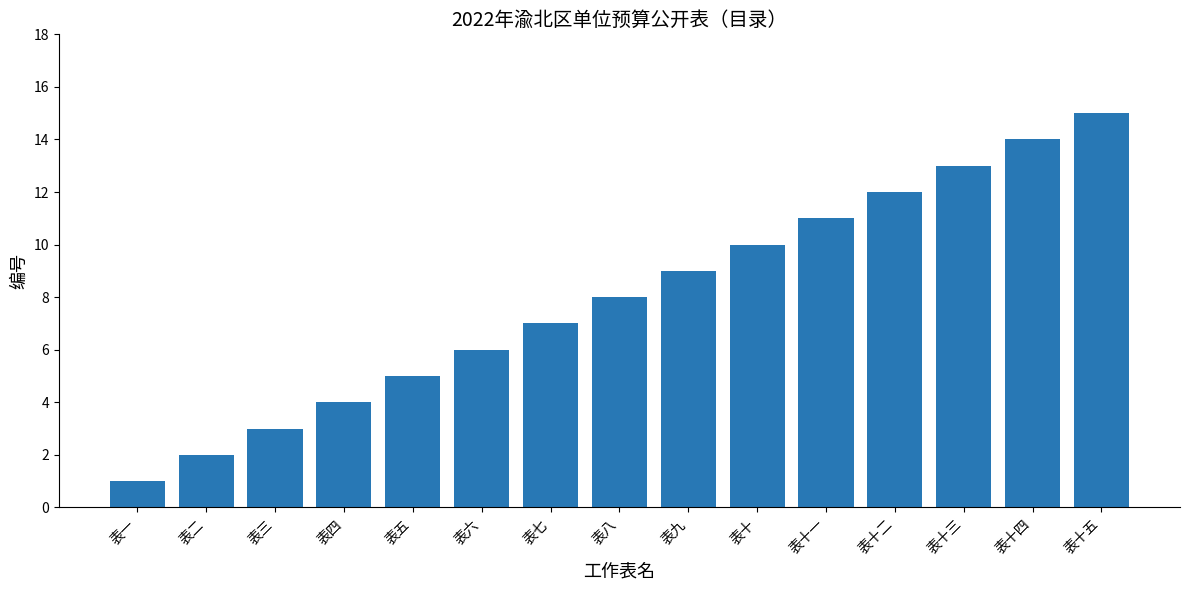

Which has a higher value, 表一 or 表二?

表二